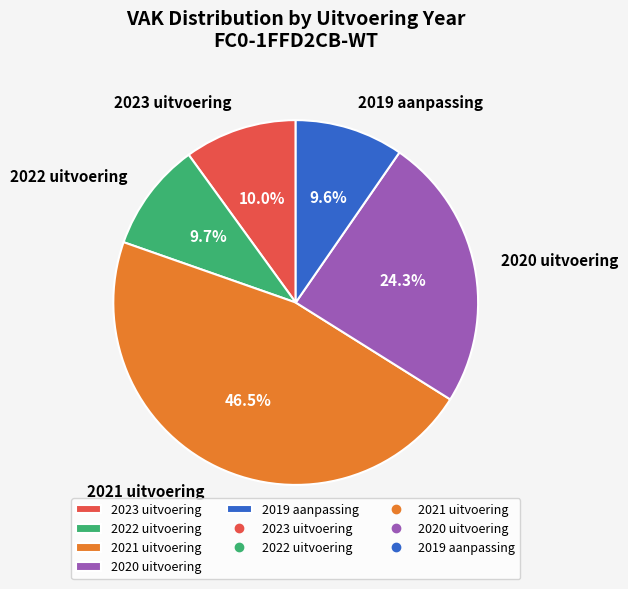

To the nearest percent, what is the difference between the 2019 aanpassing and 2020 uitvoering slice percentages?

15%